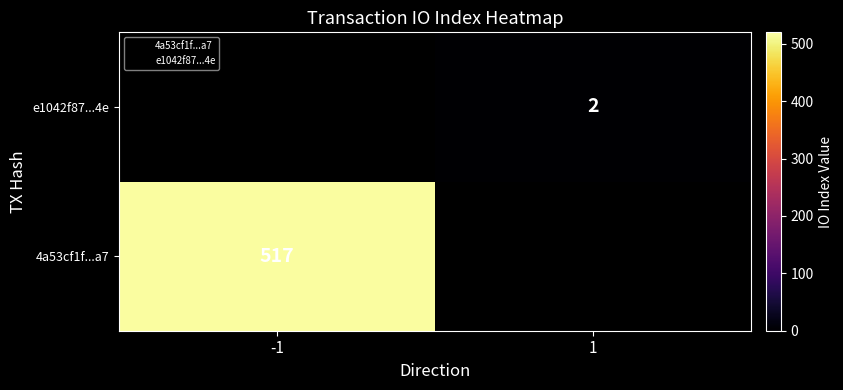

The e1042f87...4e series shows 2 at 1. True or false?

True